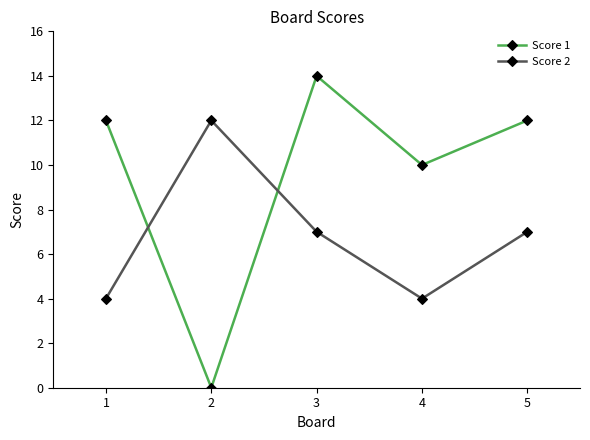

What is the spread (max minus min) of values at 3?

7